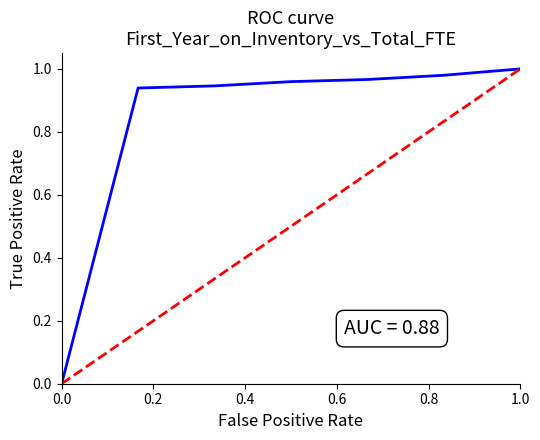

Does the chart have visible grid lines?

No